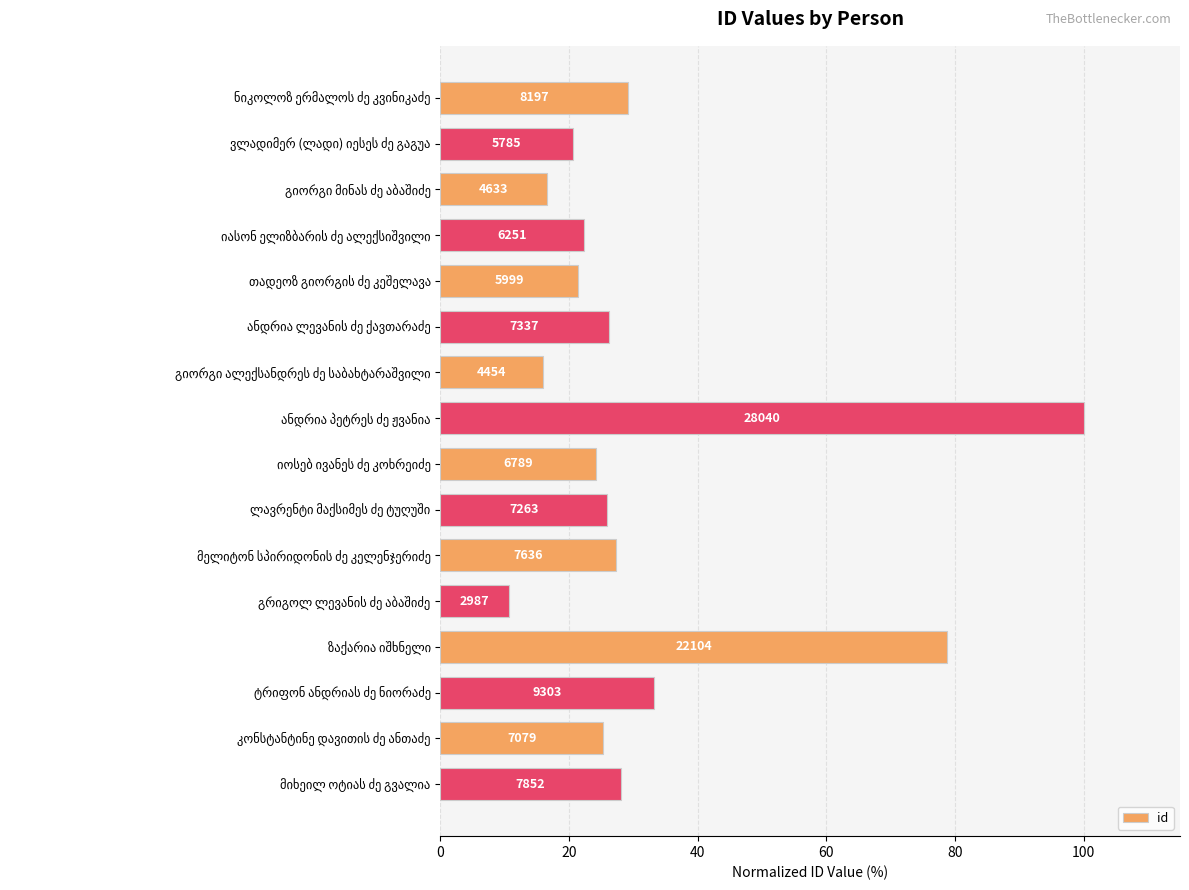

Does the chart contain any negative values?

No